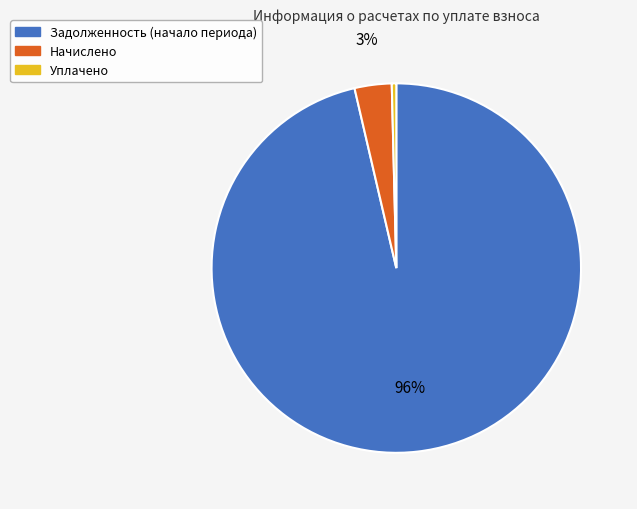

How many segments does this pie chart have?

3